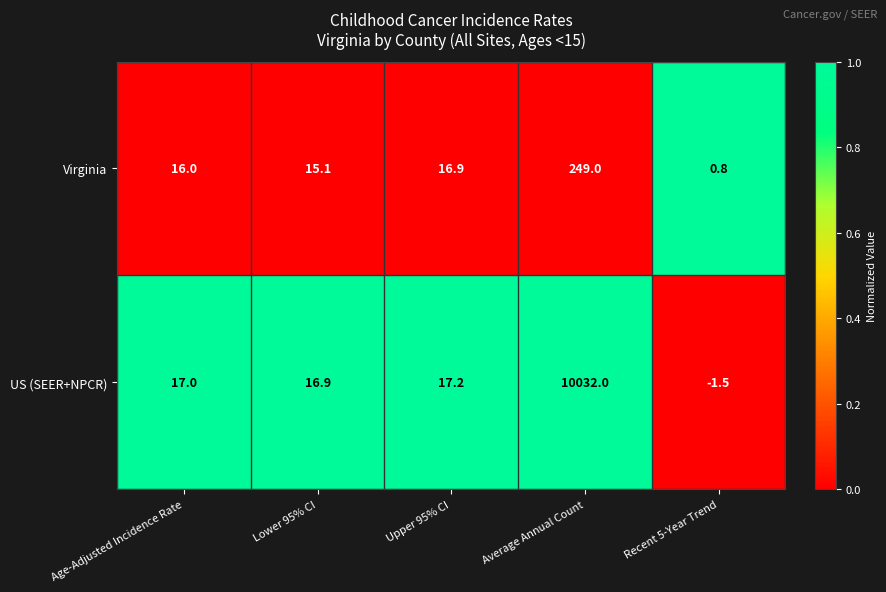

How many distinct data groups are displayed?

2